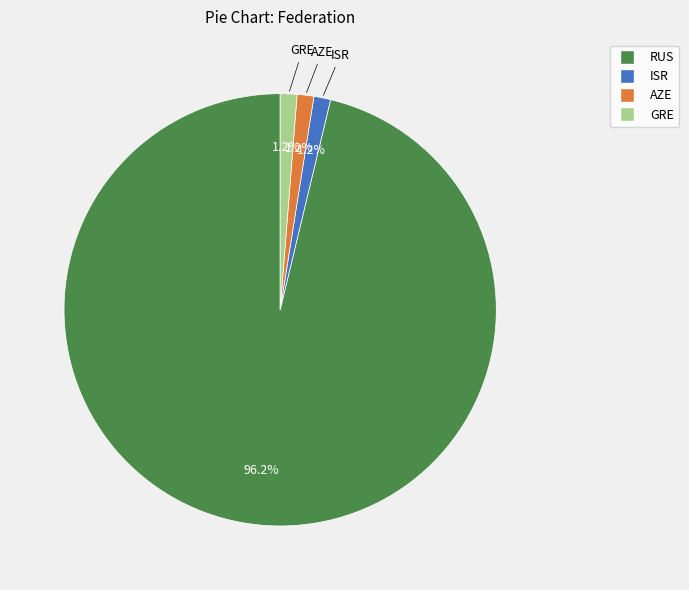

To the nearest percent, what is the difference between the ISR and RUS slice percentages?

95%